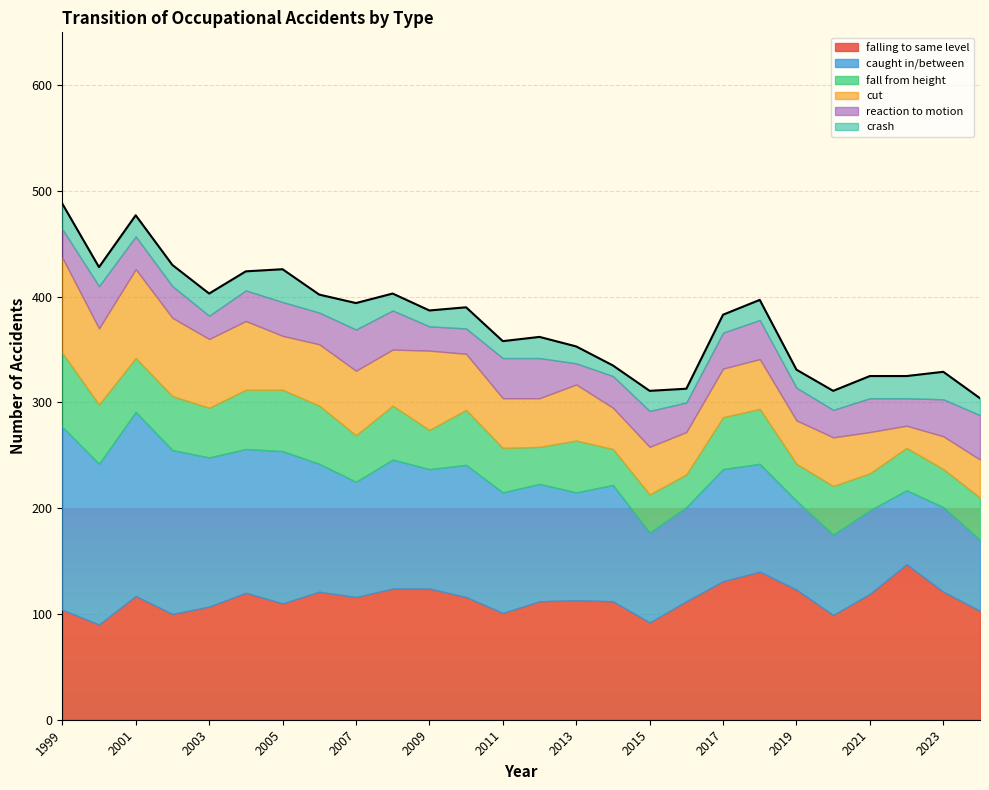

How many lines are shown in the chart?

6